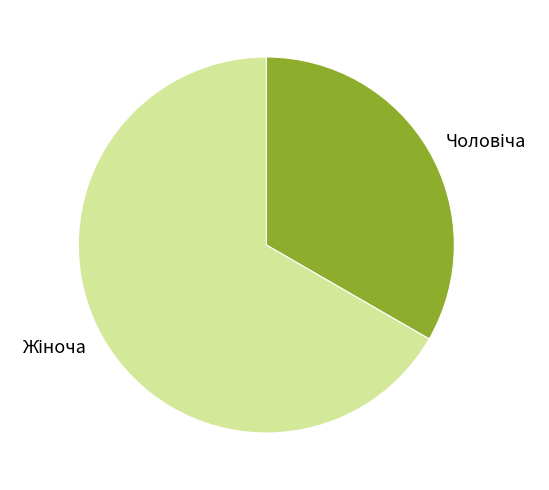

Is there any slice that represents more than half of the pie?

Yes